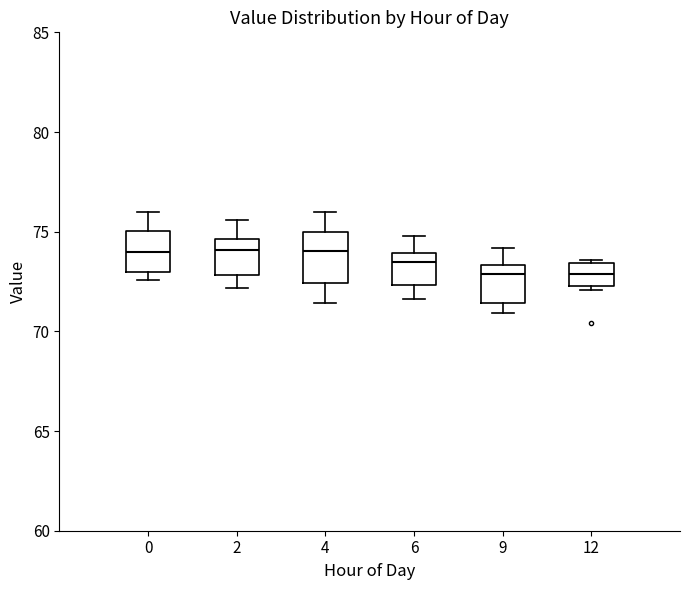

Where is the lower edge of the box at x = 12 on the y-axis? The values are not printed on the chart, so give them approximately, as read against the axis.

72.5